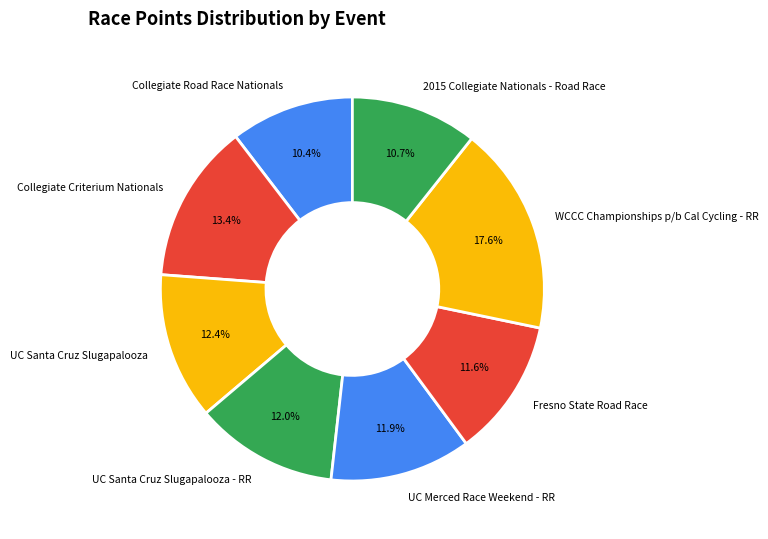

To the nearest percent, what percentage of the pie is UC Merced Race Weekend - RR?

12%